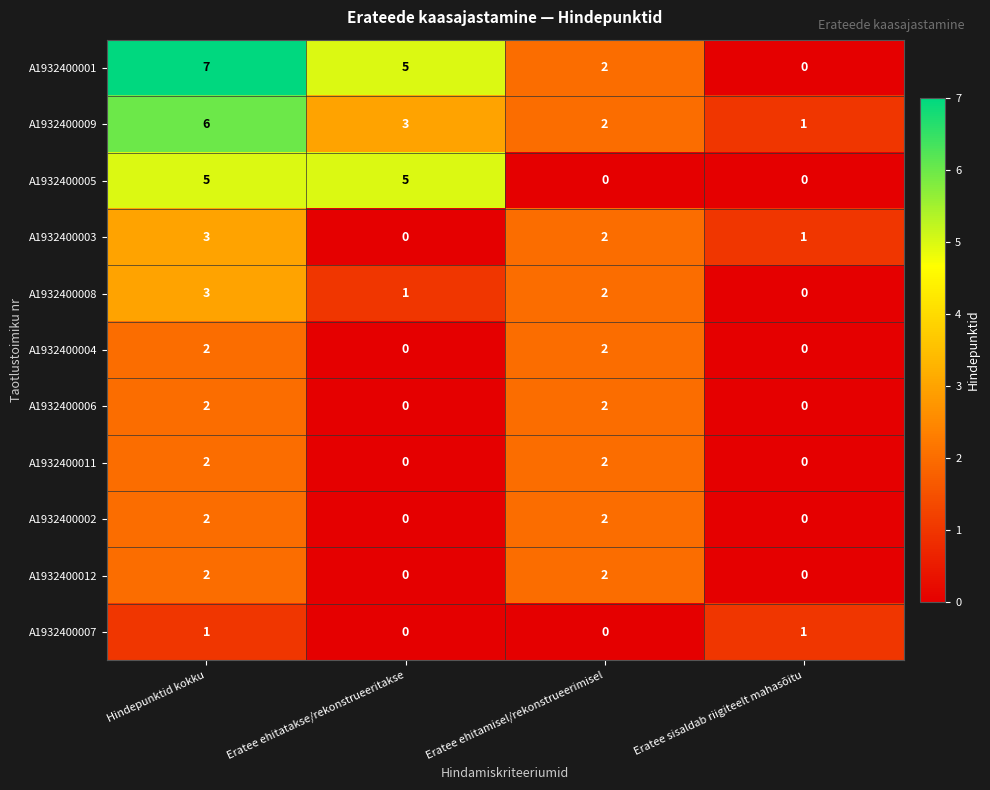

What is the spread (max minus min) of values at Eratee ehitatakse/rekonstrueeritakse?

5